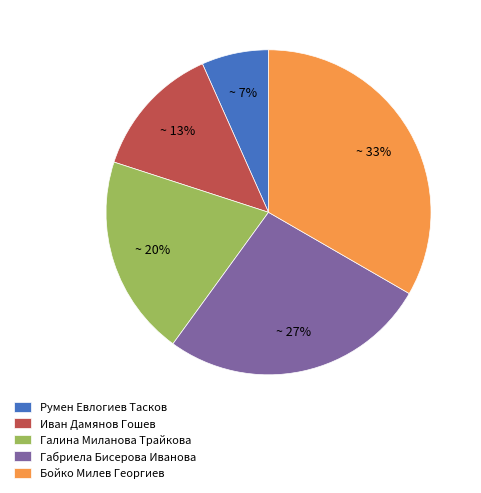

To the nearest percent, what portion does Галина Миланова Трайкова represent?

20%